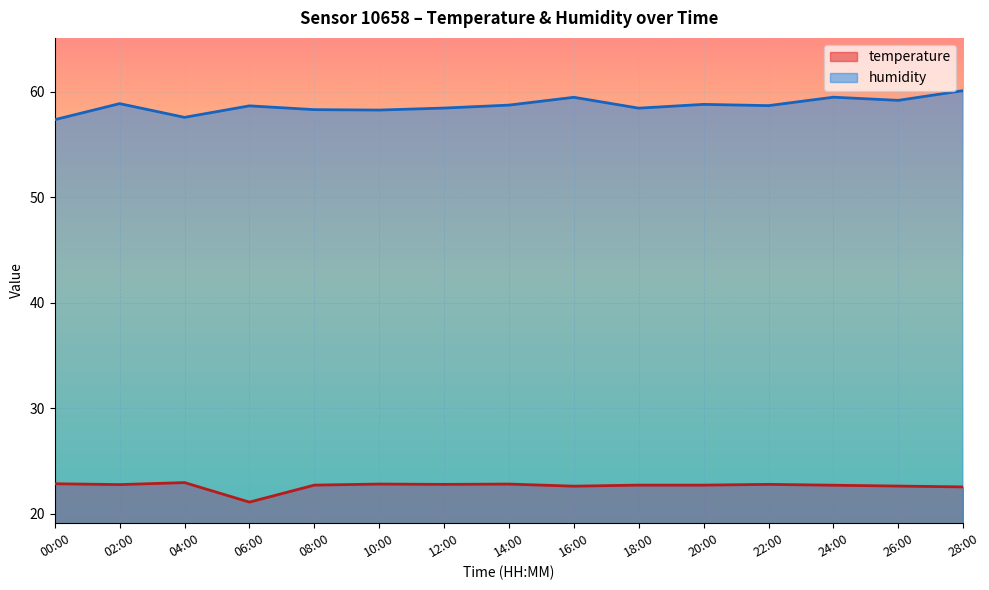

Where does the humidity series first go above 58?

02:00